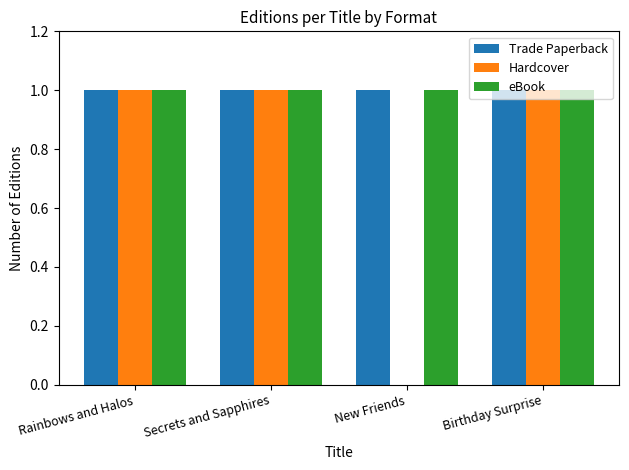

What is the sum of the Hardcover values at Secrets and Sapphires and Rainbows and Halos?

2